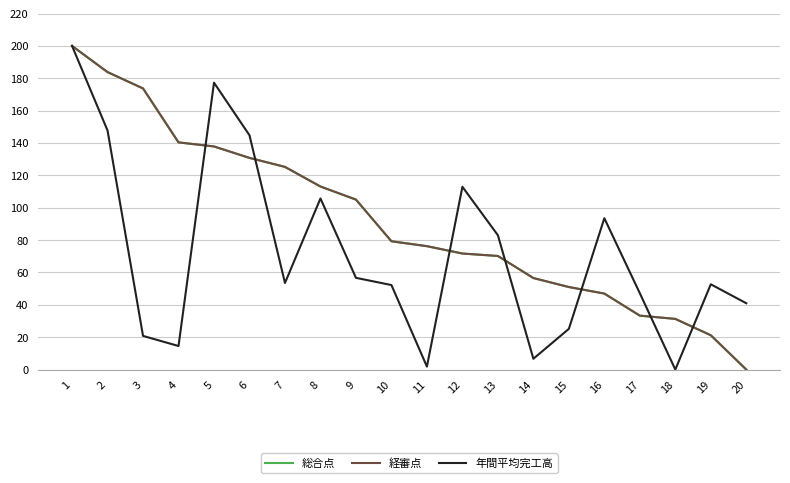

How many lines are shown in the chart?

3